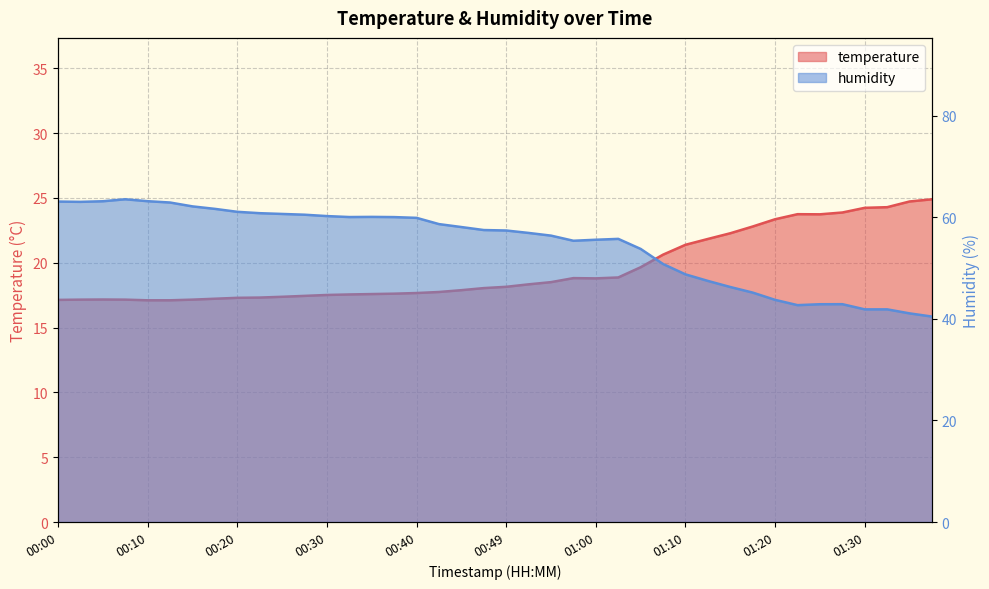

Which series has the largest total across all categories?

humidity